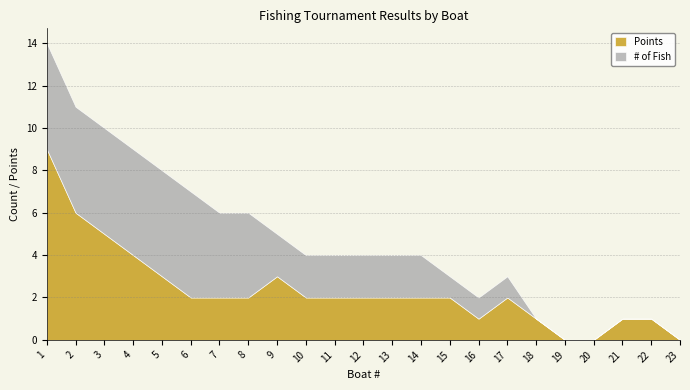

At which category does Points reach its first local valley?

16